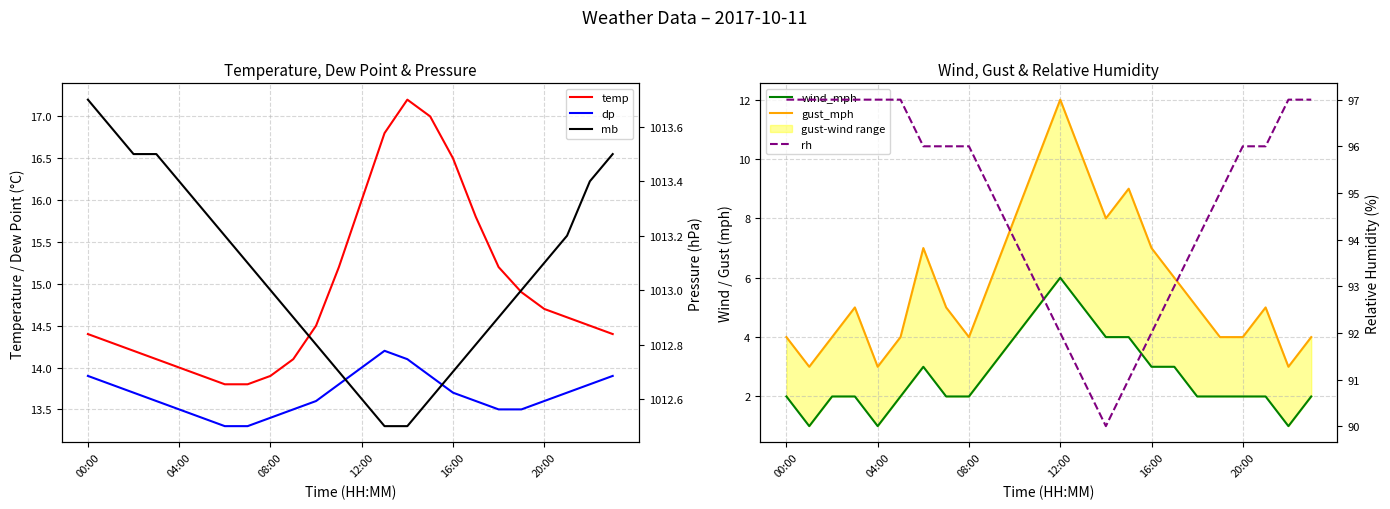

Which label corresponds to the smallest value in the chart?

04:00